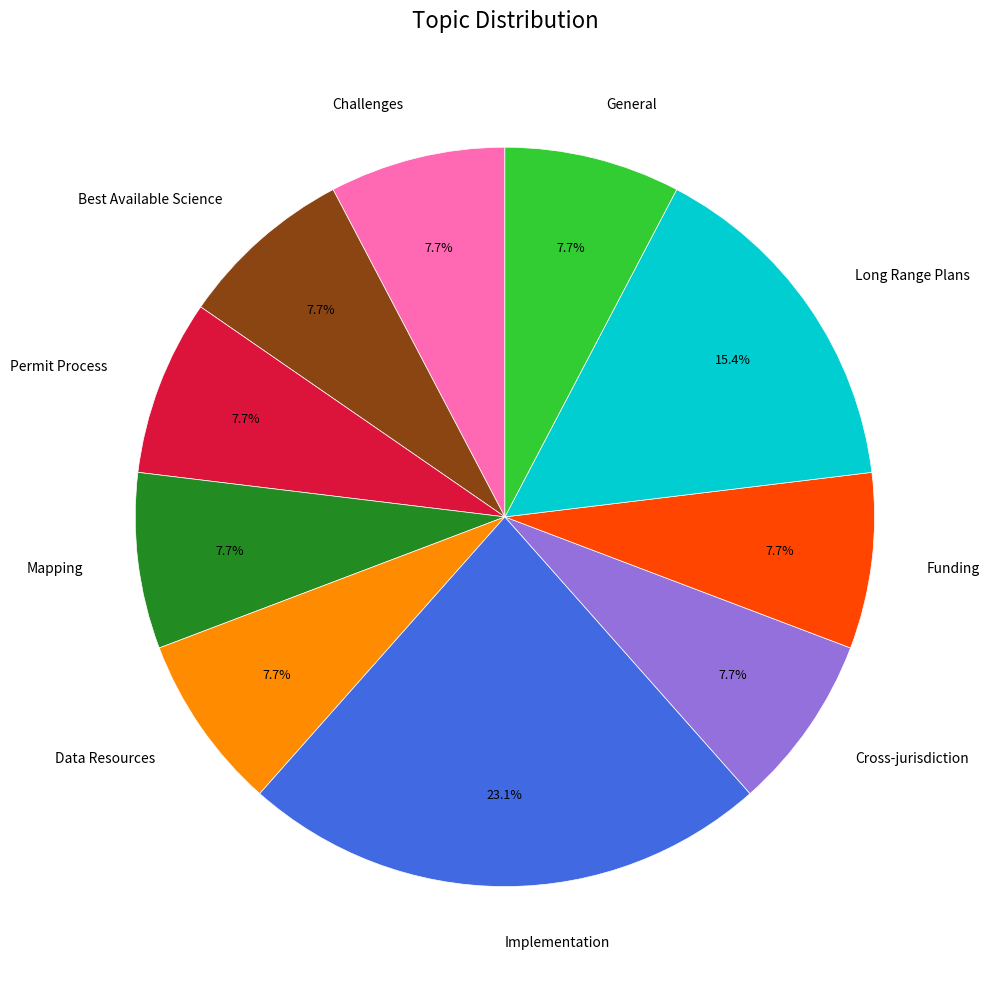

Do Implementation and General together represent more than half of the pie?

No